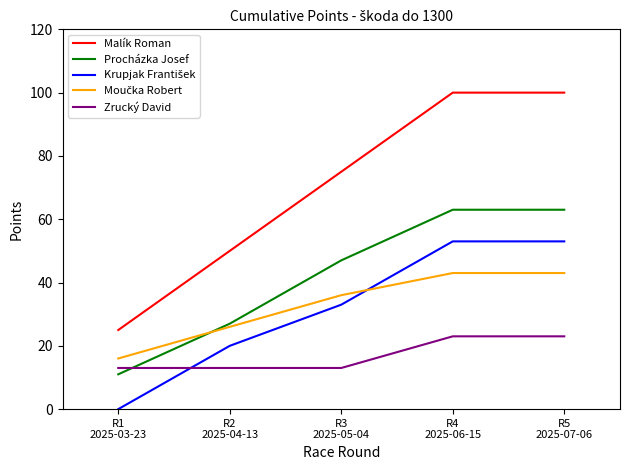

Between R2
2025-04-13 and R5
2025-07-06, which series saw the biggest shift?

Malík Roman